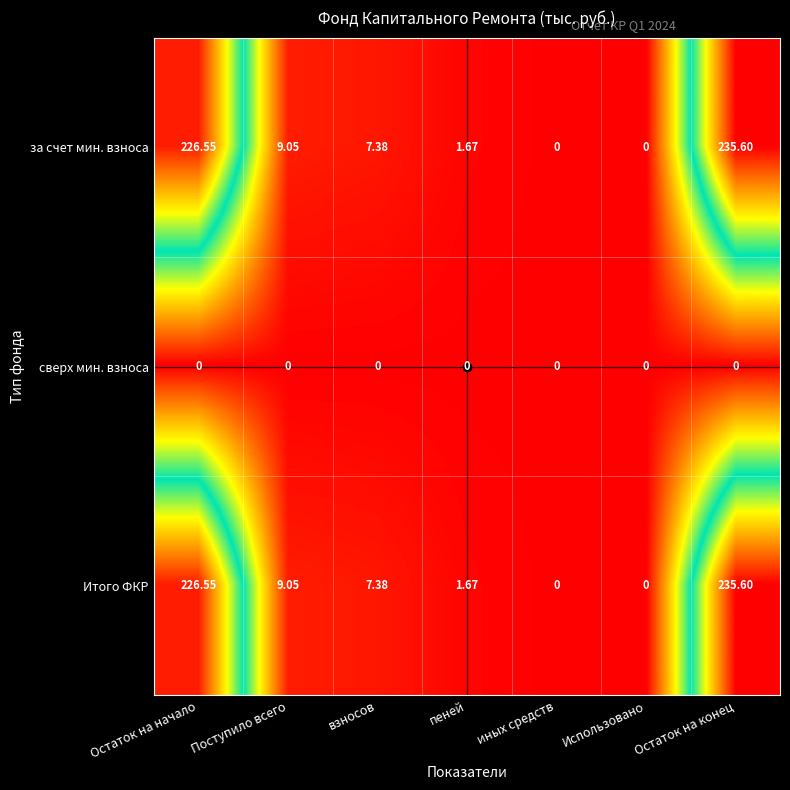

At which label does за счет мин. взноса reach its peak?

Остаток на конец